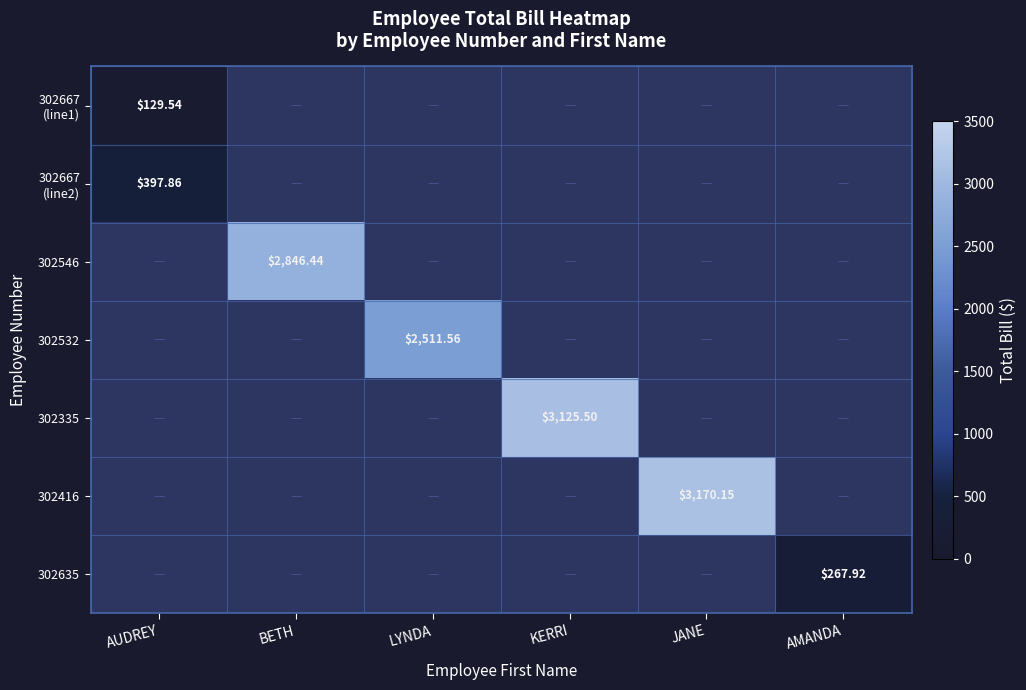

What is the highest value of the 302667 (line1) series?

129.5